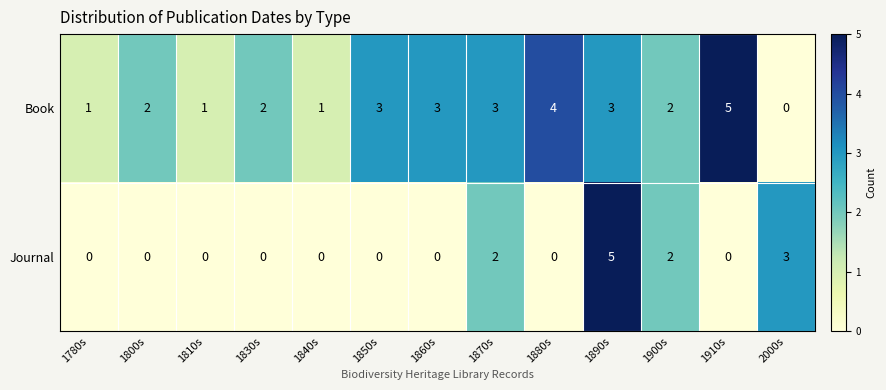

List the series in order of their overall mean, highest first.

Book, Journal